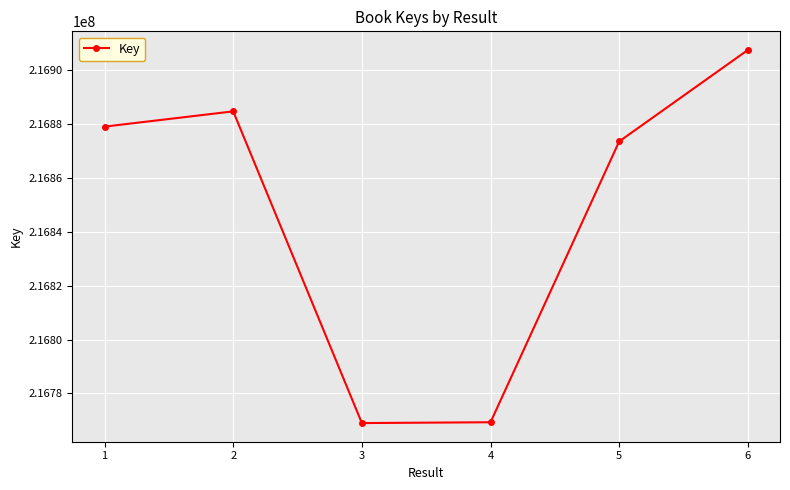

True or false: the data has more than 2 interior local peaks.

False